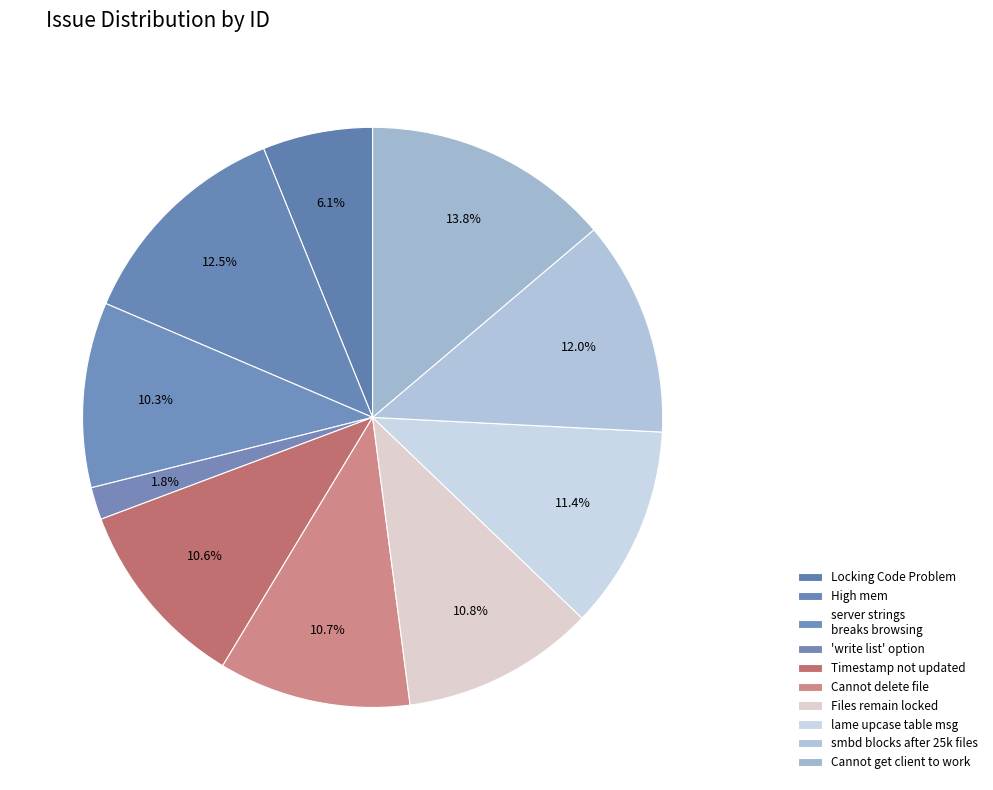

What is the largest slice in the pie chart?

Cannot get client to work